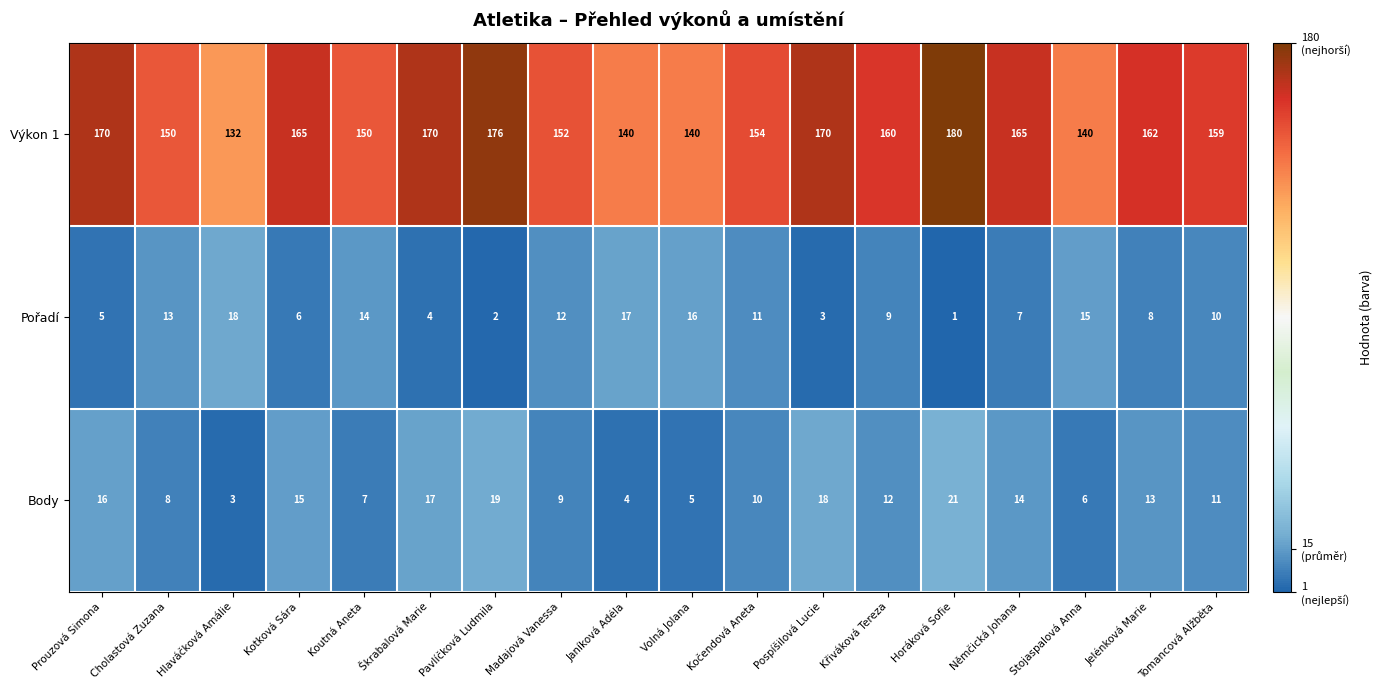

What is the greatest value displayed?

180